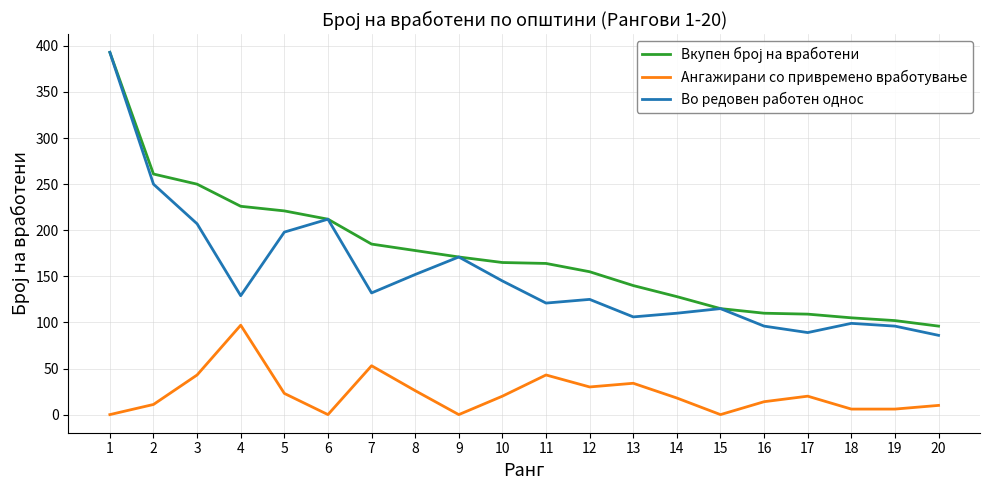

The Во редовен работен однос series shows 164 at 18. True or false?

False